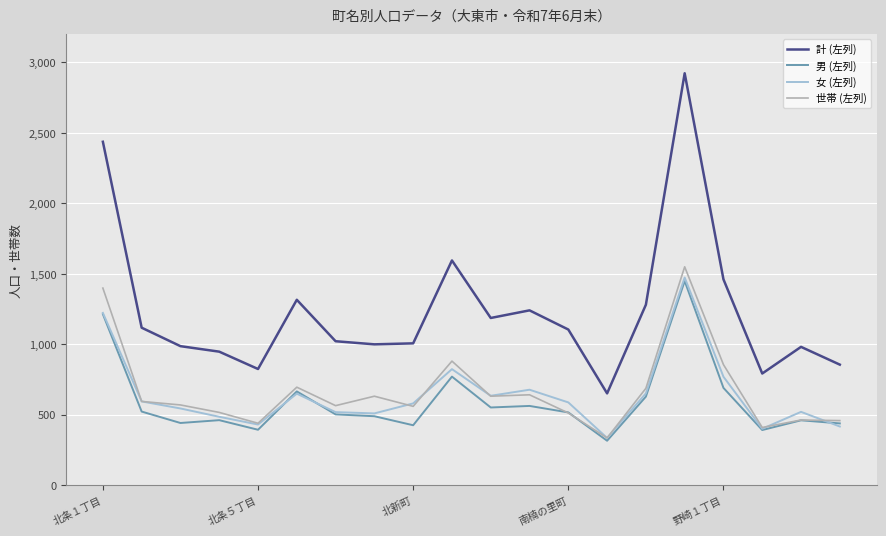

Which series has the largest total across all categories?

計 (左列)